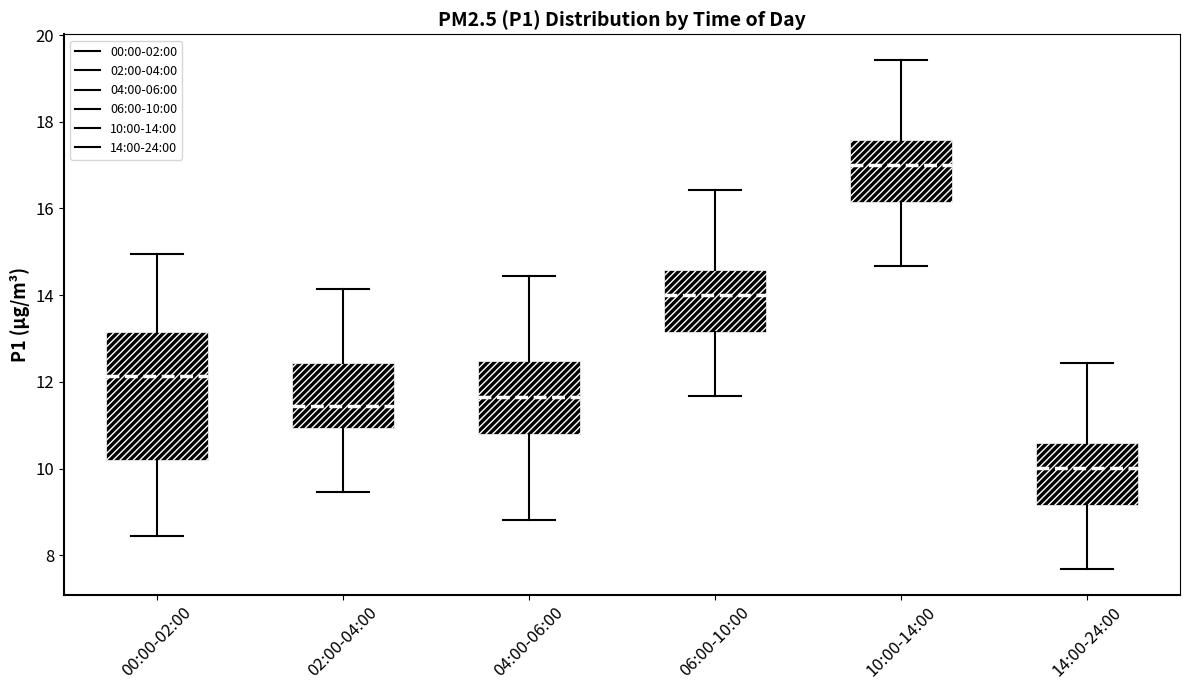

Reading left to right, read every box against the y-axis: the position of its median line, the range the box covers, and the ends of its whiskers. The values are not printed on the chart, so give them approximately, as read against the axis.

00:00-02:00: median 12.2, box 10.2 to 13.2, whiskers 8.4 to 15.0
02:00-04:00: median 11.4, box 11.0 to 12.4, whiskers 9.4 to 14.2
04:00-06:00: median 11.6, box 10.8 to 12.4, whiskers 8.8 to 14.4
06:00-10:00: median 14.0, box 13.2 to 14.6, whiskers 11.6 to 16.4
10:00-14:00: median 17.0, box 16.2 to 17.6, whiskers 14.6 to 19.4
14:00-24:00: median 10.0, box 9.2 to 10.6, whiskers 7.6 to 12.4